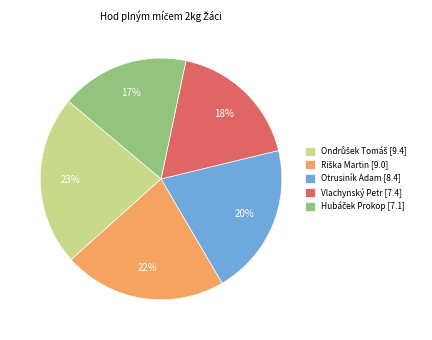

What percentage is the Otrusiník Adam [8.4] slice, to the nearest percent?

20%